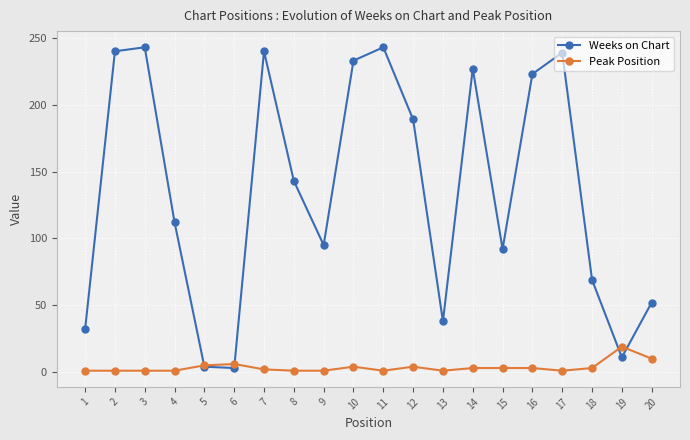

Where is Peak Position nearest to the value 10?

20